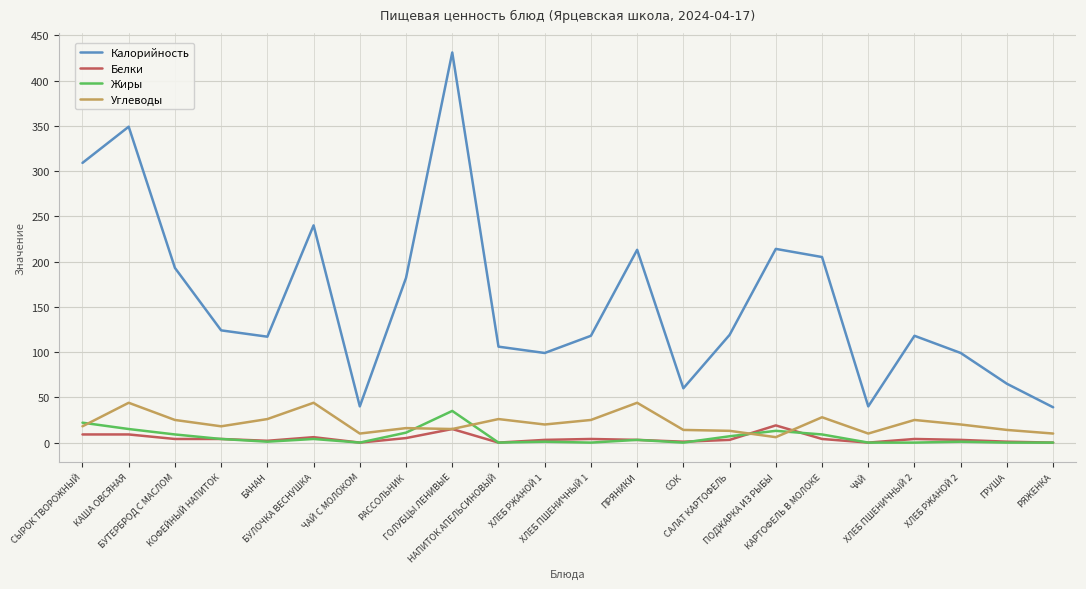

List the series in order of their peak value, lowest first.

Белки, Жиры, Углеводы, Калорийность